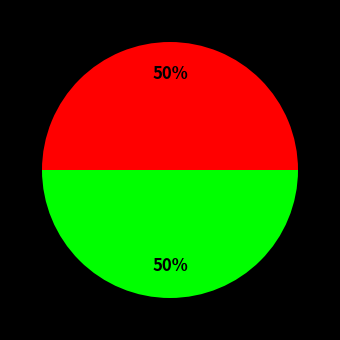

To the nearest percent, what is the average slice percentage?

50%